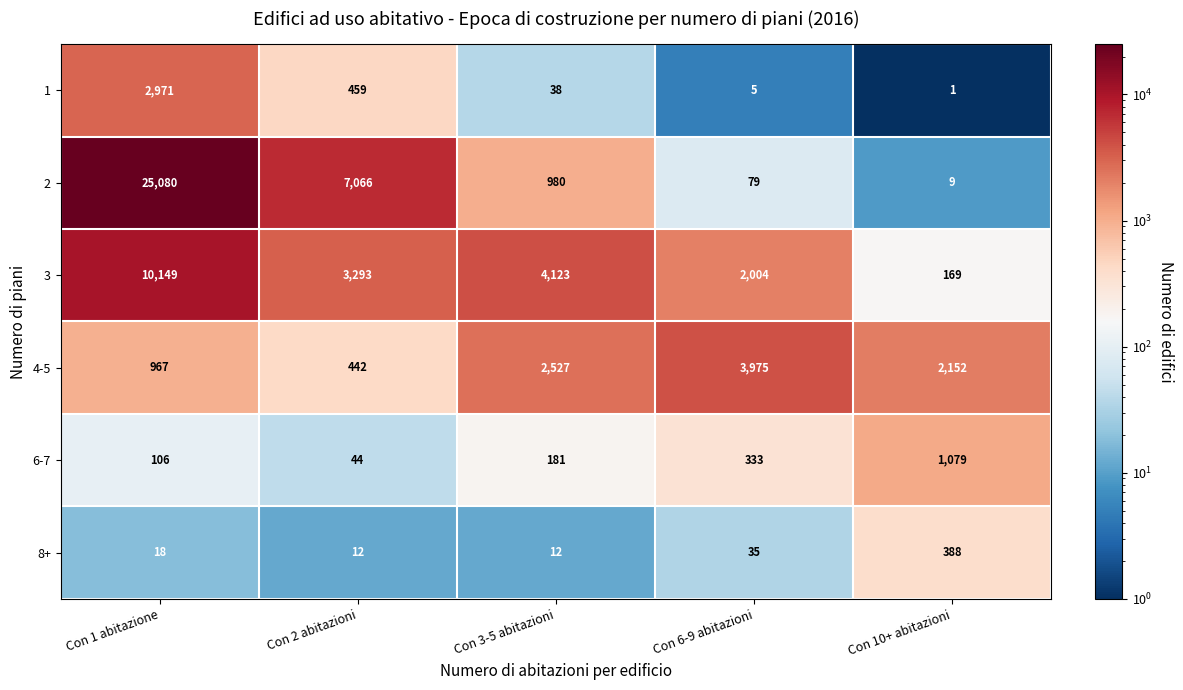

What is the difference between the maximum and minimum values in the 2 series?

25071